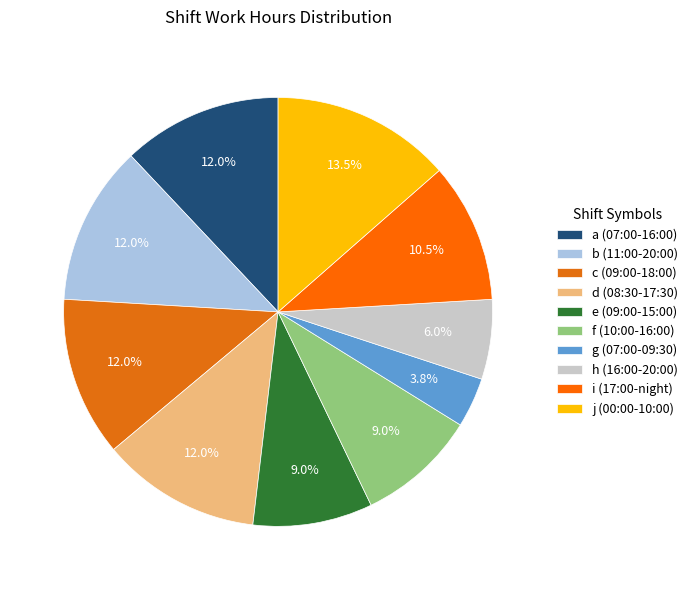

To the nearest percent, what is the difference between the d and e slice percentages?

3%